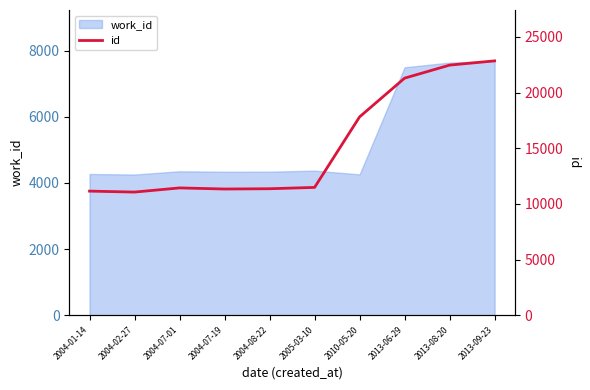

What is the label of the 10th point from the left?

2013-09-23